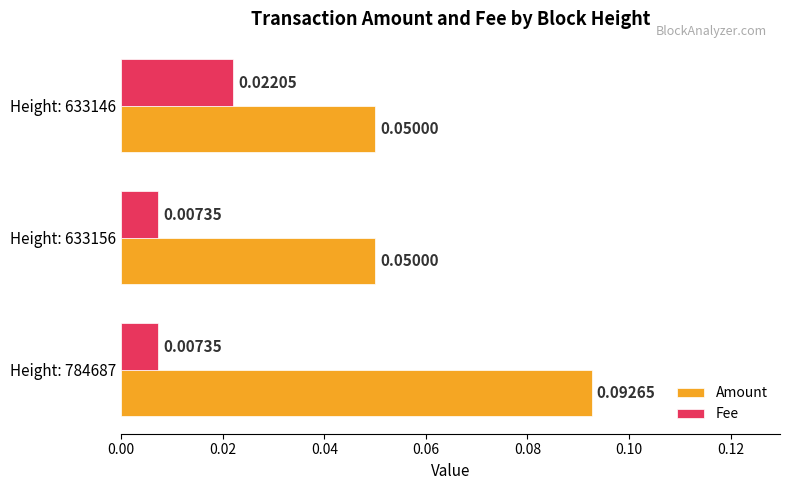

Count the Amount values in the range 0 to 1.

3